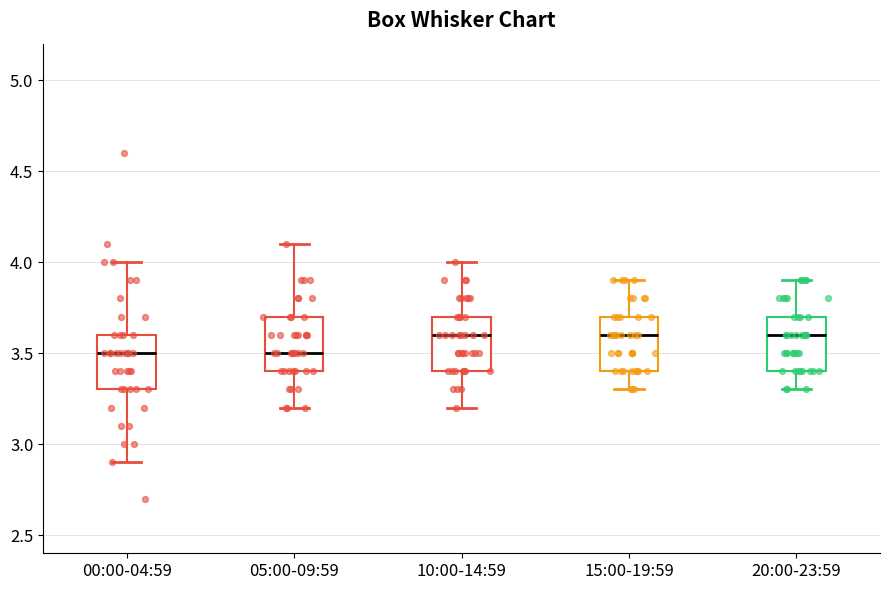

Where does the upper whisker of the box for 15:00-19:59 end on the y-axis? The values are not printed on the chart, so give them approximately, as read against the axis.

3.9